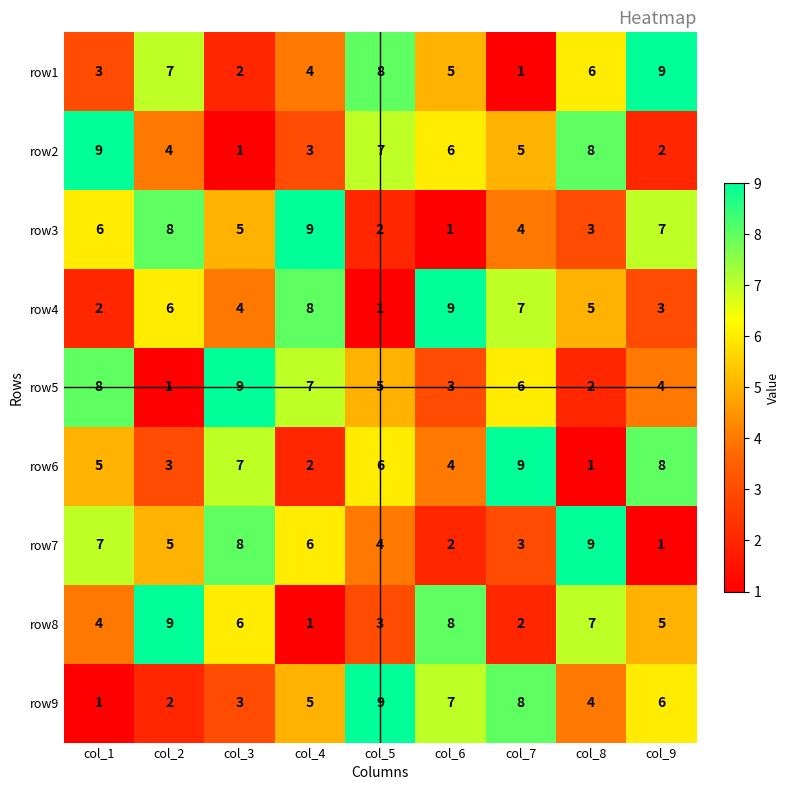

What is the difference between the highest and lowest values at col_5?

8